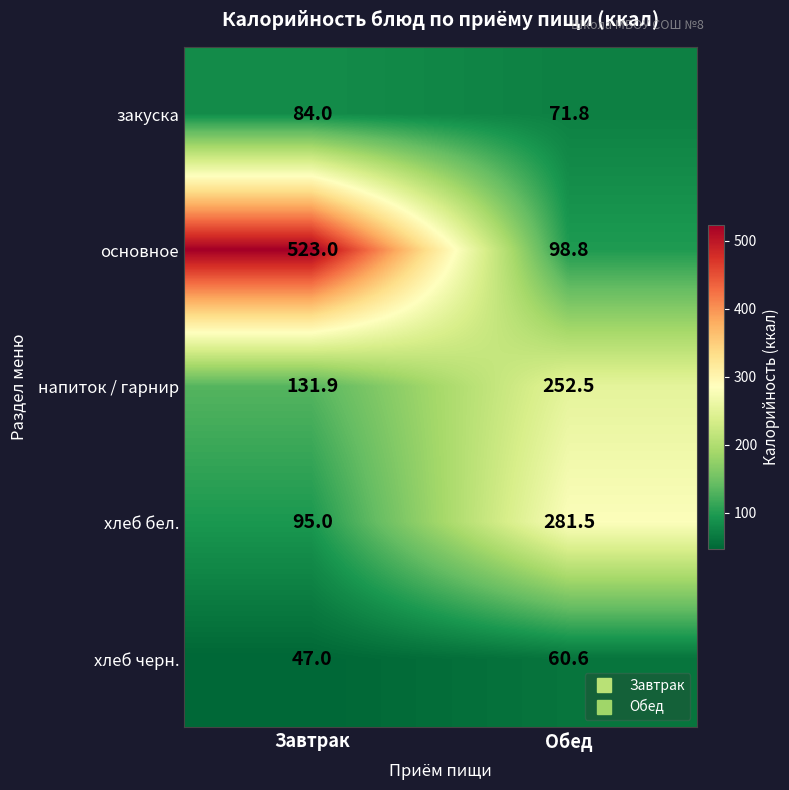

Reading right to left, what are all the values shown in this chart?

закуска: Обед=71.8	Завтрак=84.0
основное: Обед=98.8	Завтрак=523.0
напиток / гарнир: Обед=252.5	Завтрак=131.9
хлеб бел.: Обед=281.5	Завтрак=95.0
хлеб черн.: Обед=60.6	Завтрак=47.0